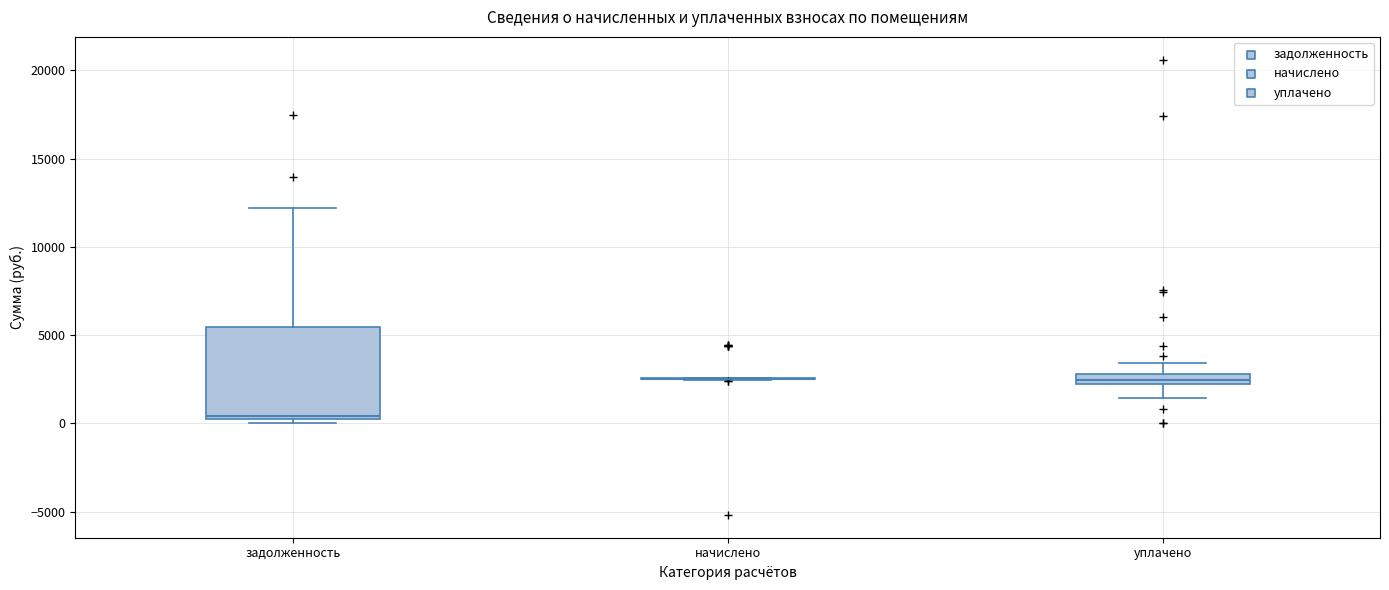

Where is the lower edge of the box for уплачено on the y-axis? The values are not printed on the chart, so give them approximately, as read against the axis.

2000